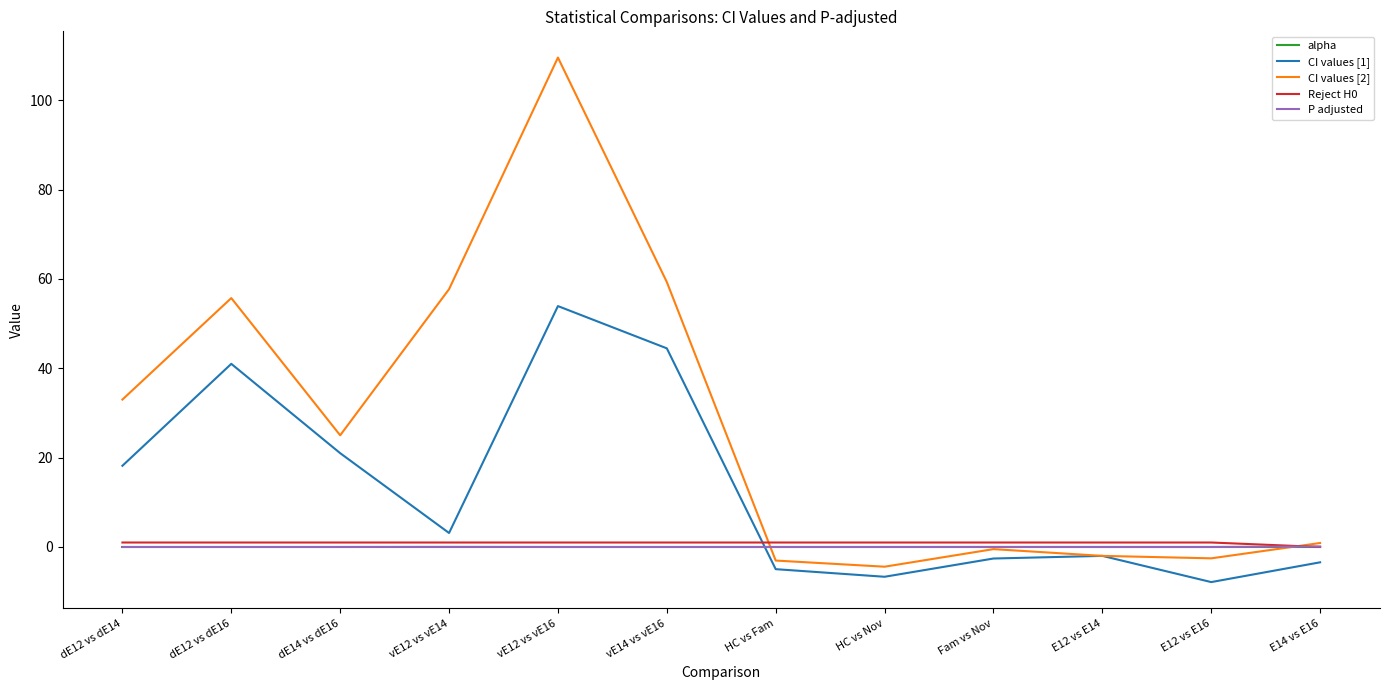

After their last crossing, which series has the higher values: P adjusted or Reject H0?

P adjusted